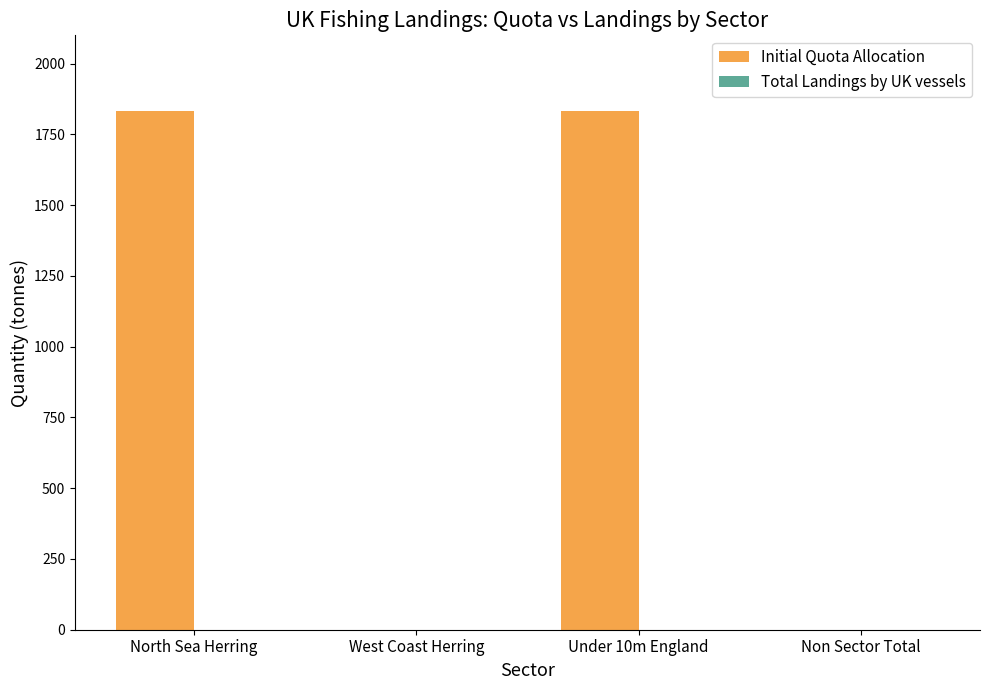

Which series has the widest spread of values?

Initial Quota Allocation